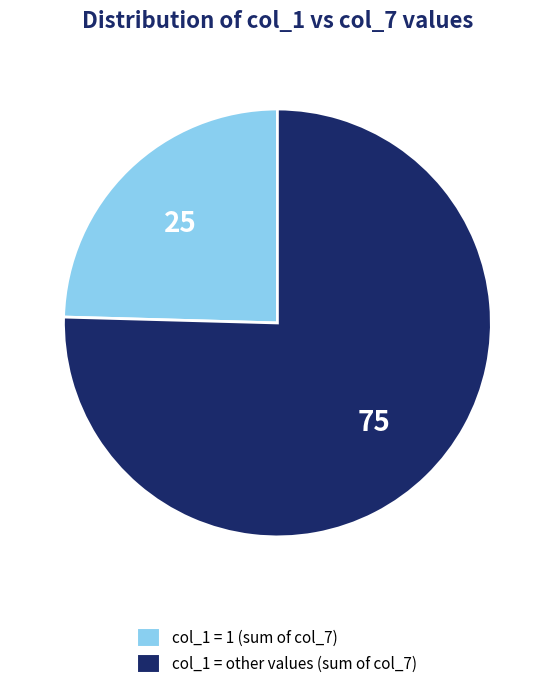

Do col_1 = other values (sum of col_7) and col_1 = 1 (sum of col_7) together represent more than half of the pie?

Yes